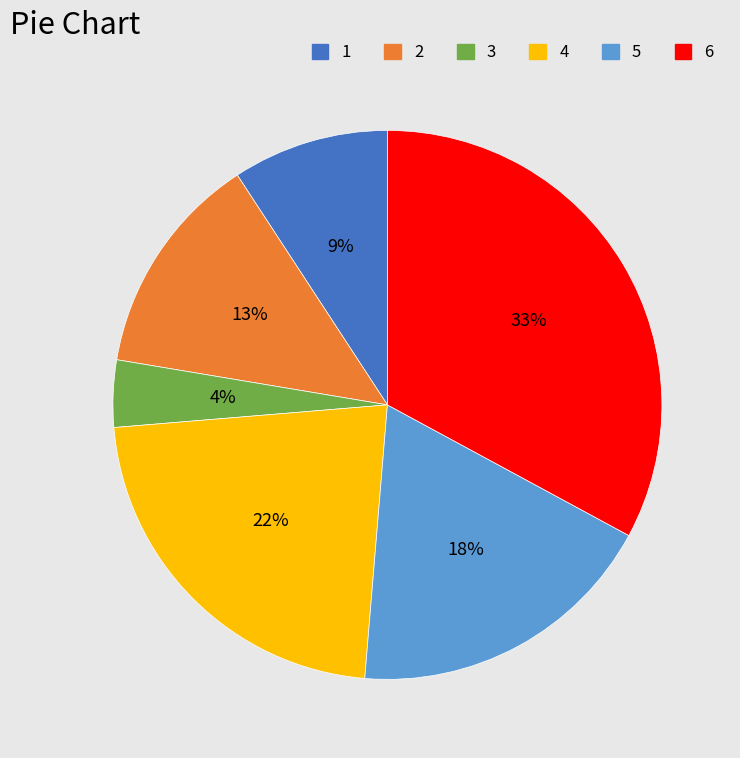

Is the sum of 4 and 3 greater than half?

No